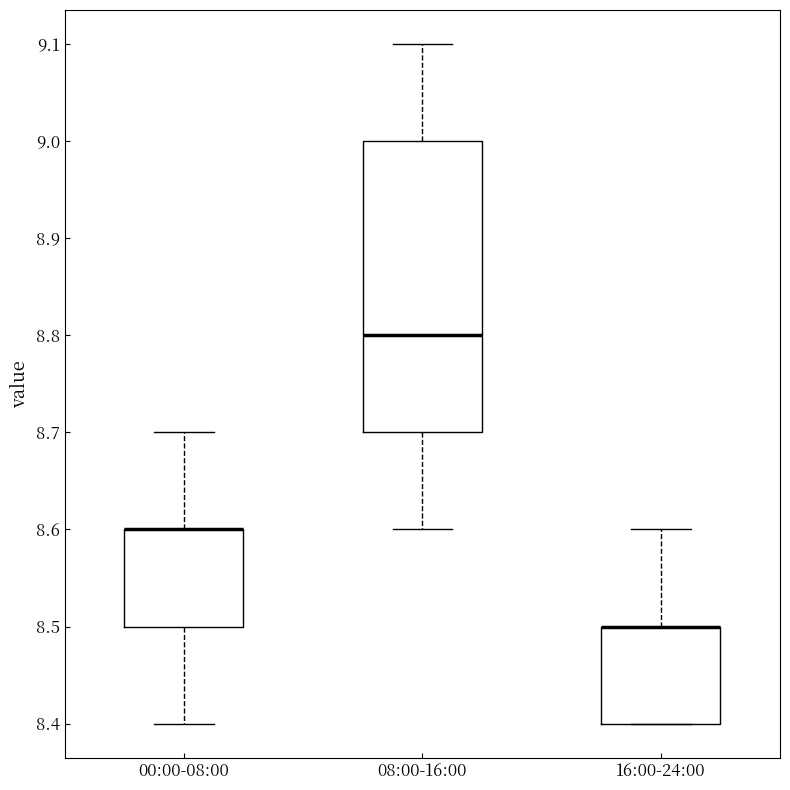

Reading left to right, read every box against the y-axis: the position of its median line, the range the box covers, and the ends of its whiskers. The values are not printed on the chart, so give them approximately, as read against the axis.

00:00-08:00: median 8.6 (drawn on the box's upper edge), box 8.5 to 8.6, whiskers 8.4 to 8.7
08:00-16:00: median 8.8, box 8.7 to 9.0, whiskers 8.6 to 9.1
16:00-24:00: median 8.5 (drawn on the box's upper edge), box 8.4 to 8.5, whiskers 8.4 to 8.6